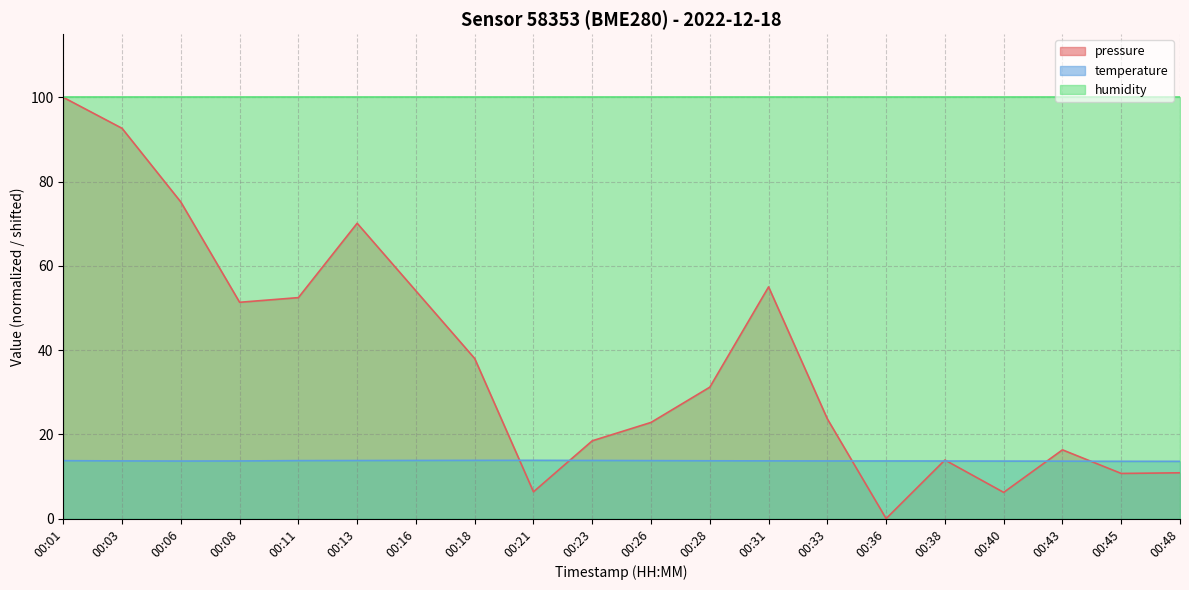

How many values in pressure are above zero?

19